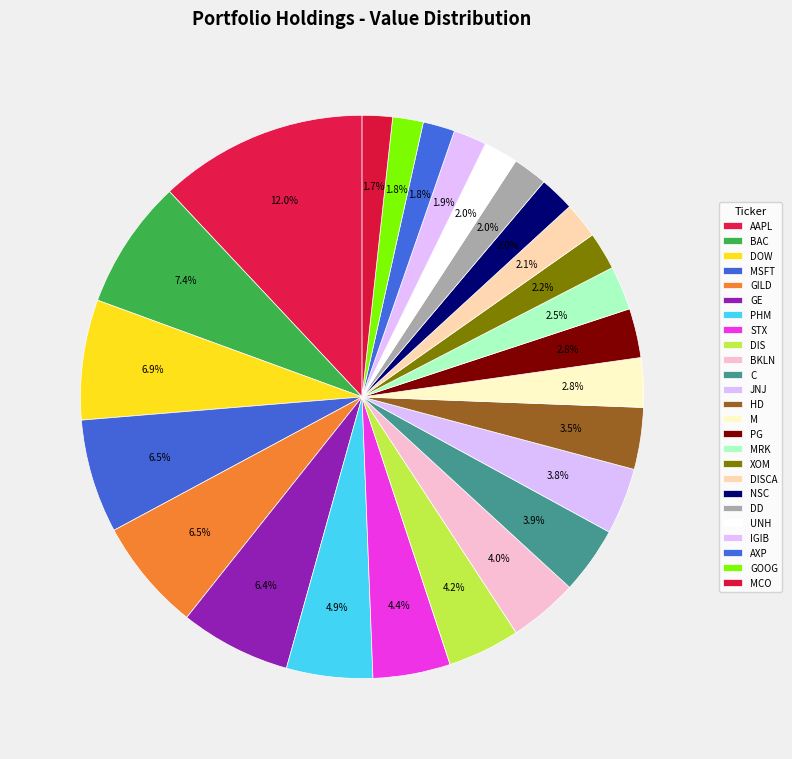

How many slices are in this pie chart?

25